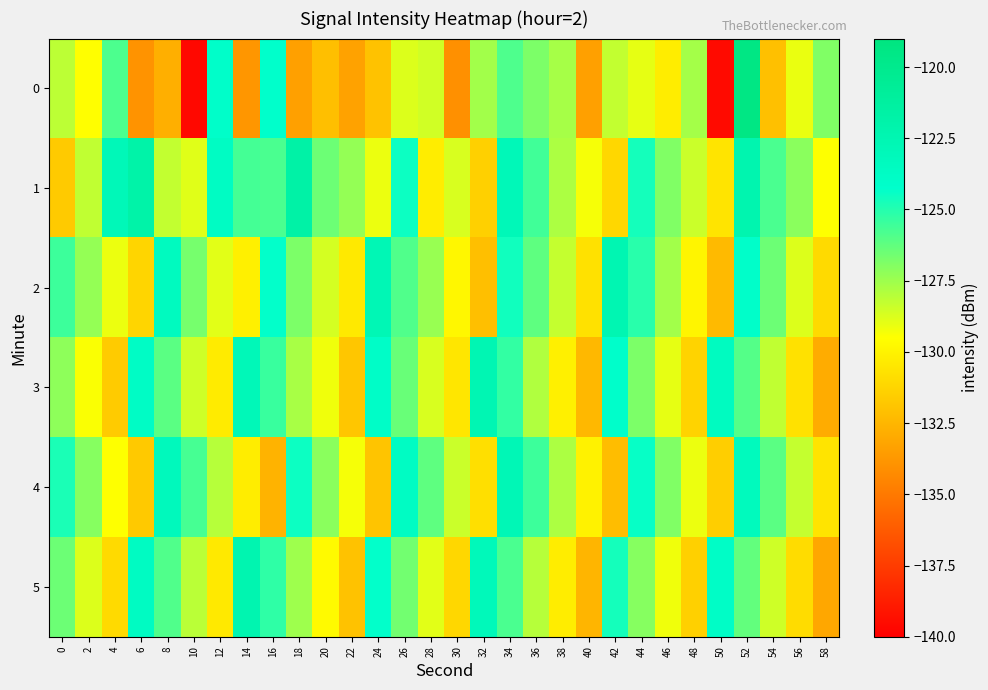

Reading left to right, what are all the values shown in this chart?

0: 0=-128.1	2=-129.5	4=-125.8	6=-133.9	8=-132.7	10=-139.6	12=-124.1	14=-133.8	16=-124.3	18=-133.4	20=-132.1	22=-133.3	24=-132.0	26=-128.8	28=-128.5	30=-134.0	32=-127.6	34=-125.9	36=-126.8	38=-127.7	40=-133.4	42=-128.3	44=-129.0	46=-130.2	48=-127.6	50=-139.5	52=-119.4	54=-132.1	56=-129.1	58=-126.9
1: 0=-131.7	2=-128.2	4=-122.9	6=-121.8	8=-128.3	10=-128.9	12=-123.7	14=-125.7	16=-125.8	18=-121.7	20=-126.5	22=-127.3	24=-129.1	26=-124.5	28=-130.2	30=-128.7	32=-131.4	34=-122.9	36=-125.6	38=-127.8	40=-129.3	42=-131.1	44=-124.7	46=-126.9	48=-128.4	50=-130.6	52=-122.3	54=-125.8	56=-127.1	58=-129.5
2: 0=-125.5	2=-127.3	4=-129.1	6=-131.2	8=-123.4	10=-126.7	12=-128.9	14=-130.1	16=-124.3	18=-126.8	20=-128.6	22=-130.4	24=-122.7	26=-125.9	28=-127.4	30=-129.8	32=-132.1	34=-124.6	36=-126.2	38=-128.3	40=-130.7	42=-122.5	44=-125.1	46=-127.6	48=-129.9	50=-132.3	52=-124.1	54=-126.5	56=-128.8	58=-131.0
3: 0=-127.2	2=-129.4	4=-131.6	6=-123.8	8=-126.1	10=-128.5	12=-130.3	14=-122.9	16=-125.4	18=-127.7	20=-129.2	22=-131.8	24=-124.0	26=-126.4	28=-128.7	30=-130.5	32=-122.6	34=-125.3	36=-127.9	38=-130.1	40=-132.4	42=-124.2	44=-126.8	46=-129.0	48=-131.3	50=-123.5	52=-126.0	54=-128.2	56=-130.7	58=-132.9
4: 0=-124.8	2=-127.0	4=-129.5	6=-131.7	8=-123.2	10=-125.7	12=-128.0	14=-130.2	16=-132.6	18=-124.5	20=-127.1	22=-129.3	24=-131.9	26=-123.7	28=-126.2	30=-128.4	32=-130.8	34=-122.8	36=-125.5	38=-127.8	40=-130.0	42=-132.2	44=-124.4	46=-126.9	48=-129.1	50=-131.5	52=-123.3	54=-126.1	56=-128.3	58=-130.6
5: 0=-126.5	2=-128.8	4=-131.0	6=-123.6	8=-125.9	10=-128.1	12=-130.4	14=-122.4	16=-125.2	18=-127.5	20=-129.7	22=-132.0	24=-124.3	26=-126.6	28=-128.9	30=-131.1	32=-123.1	34=-125.8	36=-128.0	38=-130.2	40=-132.5	42=-124.7	44=-127.0	46=-129.2	48=-131.4	50=-123.9	52=-126.3	54=-128.5	56=-130.9	58=-133.1